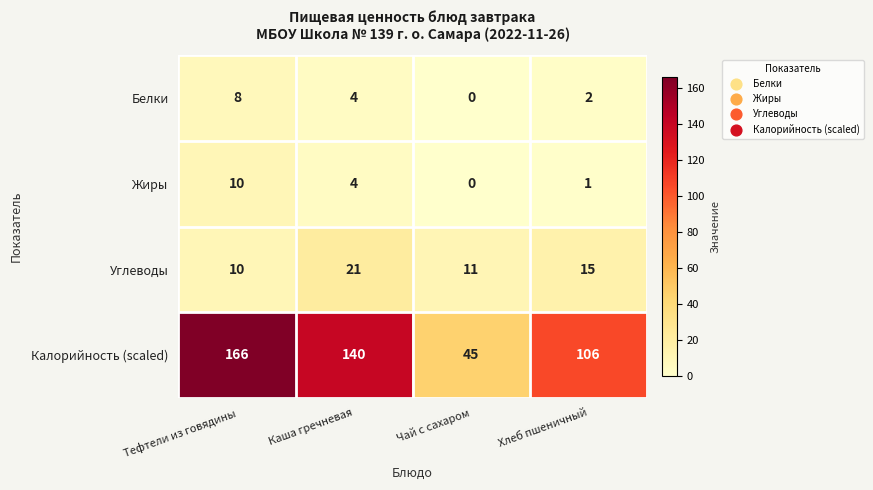

How many categories are shown in the chart?

4